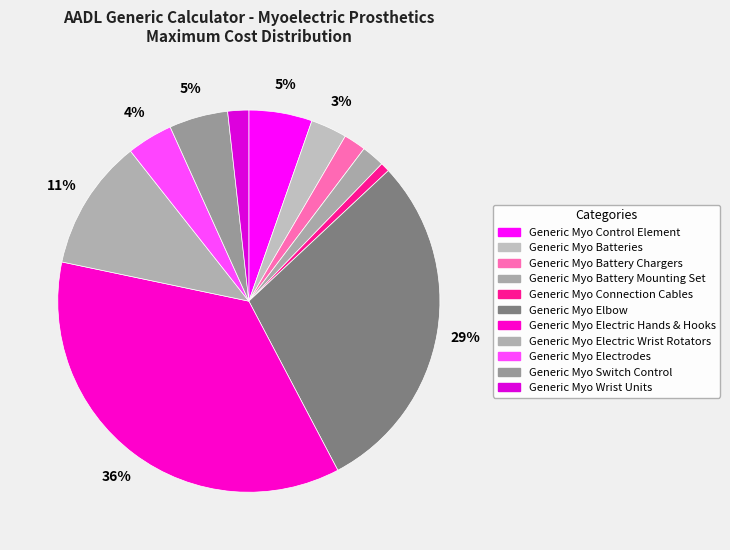

How many segments does this pie chart have?

11